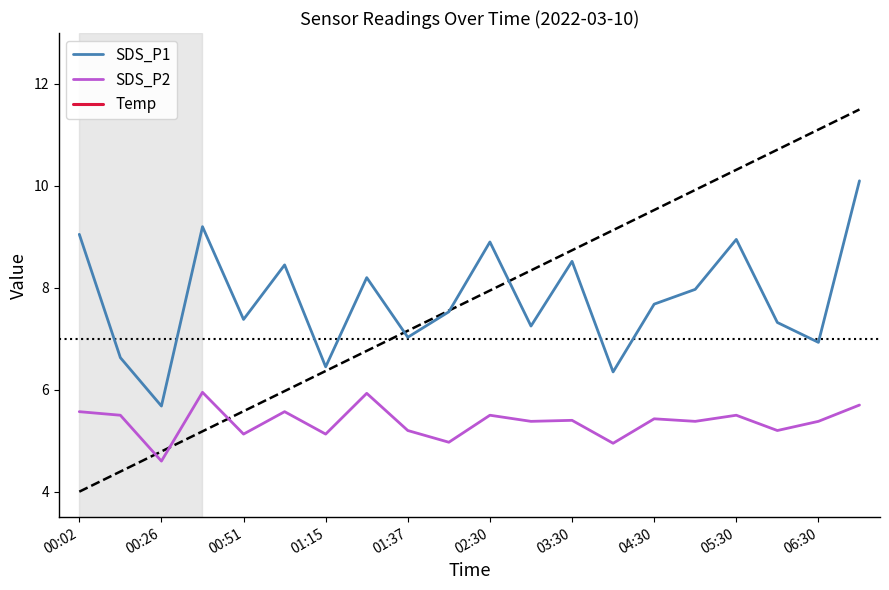

At which label does SDS_P2 reach its minimum?

00:26